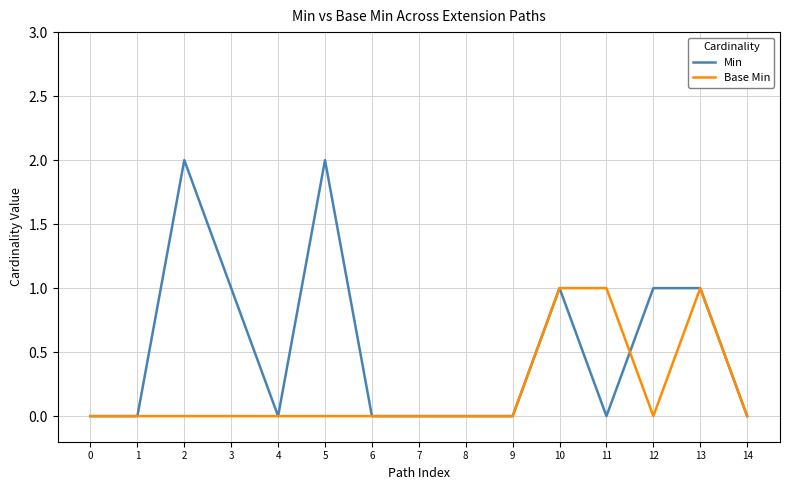

List the series in order of their peak value, highest first.

Min, Base Min